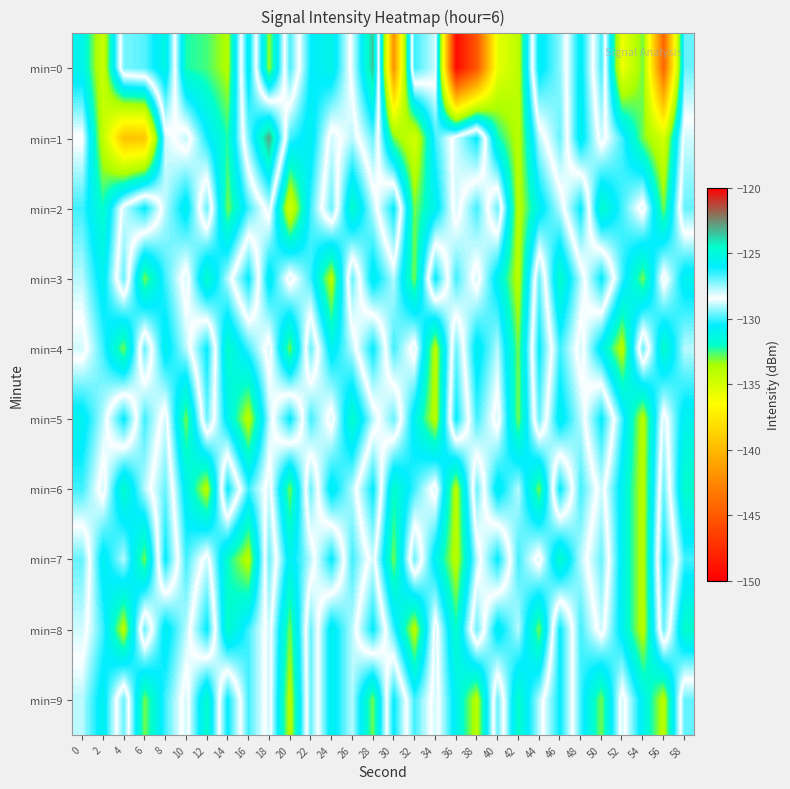

Reading left to right, what are all the values shown in this chart?

min=0: 0=-131.1	2=-134.7	4=-127.2	6=-126.8	8=-125.2	10=-132.2	12=-132.6	14=-133.8	16=-125.5	18=-133.4	20=-126.7	22=-130.6	24=-131.2	26=-128.1	28=-123.5	30=-141.9	32=-126.6	34=-128.0	36=-149.4	38=-145.1	40=-135.7	42=-134.1	44=-125.7	46=-127.3	48=-130.9	50=-126.7	52=-135.9	54=-132.9	56=-144.4	58=-129.6
min=1: 0=-128.3	2=-134.3	4=-139.5	6=-139.4	8=-128.8	10=-127.9	12=-130.4	14=-132.3	16=-127.1	18=-122.9	20=-130.0	22=-131.0	24=-128.0	26=-129.0	28=-127.0	30=-133.0	32=-135.0	34=-130.0	36=-128.0	38=-126.0	40=-132.0	42=-134.0	44=-129.0	46=-127.0	48=-131.0	50=-128.0	52=-130.0	54=-133.0	56=-135.0	58=-128.0
min=2: 0=-130.0	2=-132.0	4=-128.0	6=-126.0	8=-129.0	10=-131.0	12=-127.0	14=-133.0	16=-130.0	18=-128.0	20=-135.0	22=-130.0	24=-127.0	26=-132.0	28=-129.0	30=-126.0	32=-133.0	34=-131.0	36=-128.0	38=-130.0	40=-127.0	42=-134.0	44=-131.0	46=-129.0	48=-126.0	50=-132.0	52=-130.0	54=-128.0	56=-133.0	58=-127.0
min=3: 0=-129.0	2=-131.0	4=-127.0	6=-133.0	8=-130.0	10=-128.0	12=-132.0	14=-129.0	16=-126.0	18=-131.0	20=-128.0	22=-130.0	24=-134.0	26=-127.0	28=-131.0	30=-129.0	32=-133.0	34=-126.0	36=-130.0	38=-128.0	40=-131.0	42=-134.0	44=-127.0	46=-132.0	48=-129.0	50=-126.0	52=-130.0	54=-133.0	56=-128.0	58=-131.0
min=4: 0=-128.0	2=-130.0	4=-133.0	6=-127.0	8=-131.0	10=-129.0	12=-126.0	14=-132.0	16=-130.0	18=-128.0	20=-133.0	22=-127.0	24=-131.0	26=-129.0	28=-126.0	30=-130.0	32=-128.0	34=-134.0	36=-127.0	38=-131.0	40=-129.0	42=-133.0	44=-126.0	46=-130.0	48=-128.0	50=-131.0	52=-134.0	54=-127.0	56=-132.0	58=-129.0
min=5: 0=-131.0	2=-129.0	4=-126.0	6=-130.0	8=-128.0	10=-133.0	12=-127.0	14=-131.0	16=-134.0	18=-129.0	20=-126.0	22=-130.0	24=-128.0	26=-132.0	28=-129.0	30=-127.0	32=-131.0	34=-134.0	36=-126.0	38=-130.0	40=-128.0	42=-133.0	44=-127.0	46=-131.0	48=-129.0	50=-126.0	52=-130.0	54=-134.0	56=-128.0	58=-131.0
min=6: 0=-130.0	2=-128.0	4=-132.0	6=-129.0	8=-127.0	10=-131.0	12=-134.0	14=-126.0	16=-130.0	18=-128.0	20=-133.0	22=-127.0	24=-131.0	26=-129.0	28=-126.0	30=-132.0	32=-130.0	34=-128.0	36=-134.0	38=-127.0	40=-131.0	42=-129.0	44=-133.0	46=-126.0	48=-130.0	50=-128.0	52=-131.0	54=-134.0	56=-127.0	58=-132.0
min=7: 0=-127.0	2=-131.0	4=-129.0	6=-133.0	8=-126.0	10=-130.0	12=-128.0	14=-132.0	16=-134.0	18=-127.0	20=-131.0	22=-129.0	24=-126.0	26=-130.0	28=-128.0	30=-133.0	32=-127.0	34=-131.0	36=-134.0	38=-129.0	40=-126.0	42=-130.0	44=-128.0	46=-132.0	48=-129.0	50=-127.0	52=-131.0	54=-134.0	56=-126.0	58=-130.0
min=8: 0=-128.0	2=-130.0	4=-134.0	6=-127.0	8=-131.0	10=-129.0	12=-126.0	14=-132.0	16=-130.0	18=-128.0	20=-133.0	22=-127.0	24=-131.0	26=-129.0	28=-126.0	30=-130.0	32=-134.0	34=-128.0	36=-132.0	38=-127.0	40=-131.0	42=-129.0	44=-133.0	46=-126.0	48=-130.0	50=-128.0	52=-131.0	54=-134.0	56=-127.0	58=-132.0
min=9: 0=-129.0	2=-131.0	4=-127.0	6=-133.0	8=-130.0	10=-128.0	12=-132.0	14=-126.0	16=-130.0	18=-128.0	20=-134.0	22=-127.0	24=-131.0	26=-129.0	28=-133.0	30=-126.0	32=-130.0	34=-128.0	36=-131.0	38=-134.0	40=-127.0	42=-132.0	44=-129.0	46=-126.0	48=-130.0	50=-133.0	52=-128.0	54=-131.0	56=-134.0	58=-127.0